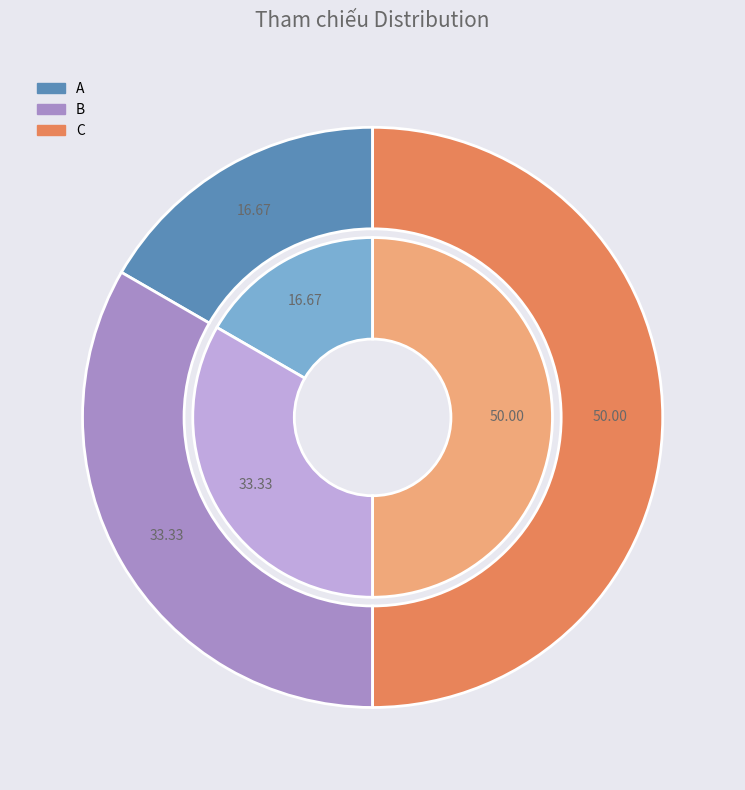

Does any single category account for the majority?

No